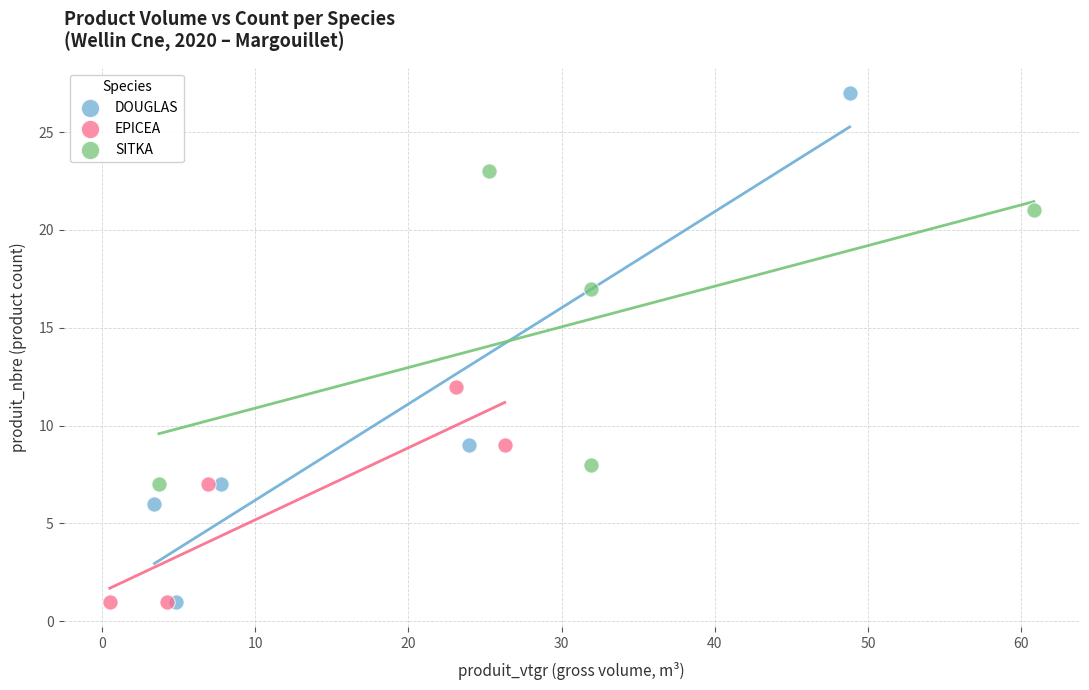

Which series has the largest Y range (max minus min)?

DOUGLAS